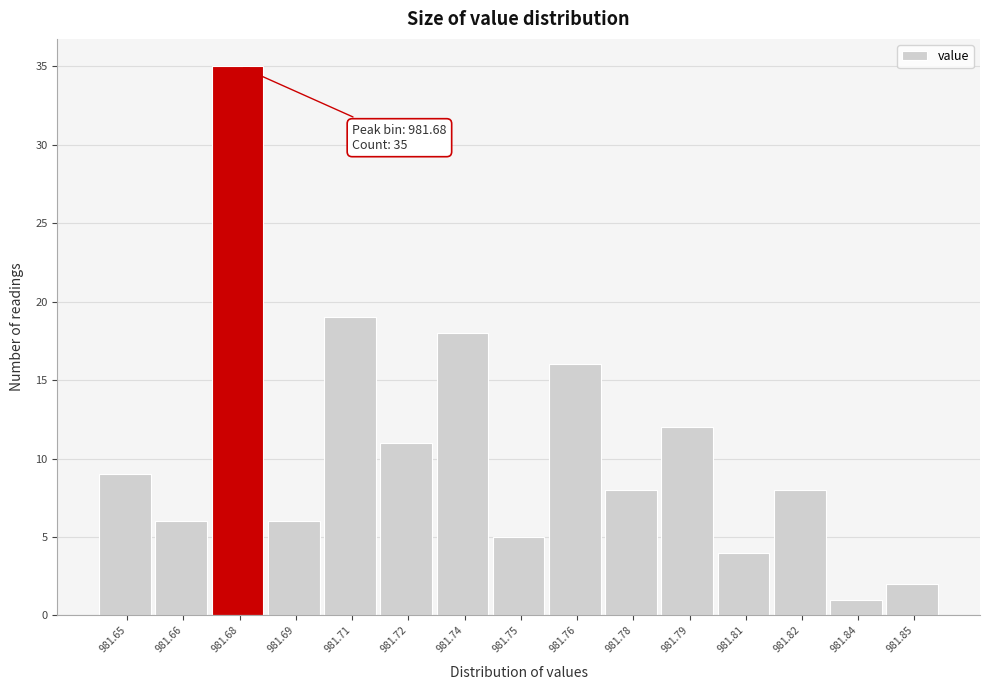

Reading left to right, extract all data points from this chart.

981.65=9	981.66=6	981.68=35	981.69=6	981.71=19	981.72=11	981.74=18	981.75=5	981.76=16	981.78=8	981.79=12	981.81=4	981.82=8	981.84=1	981.85=2